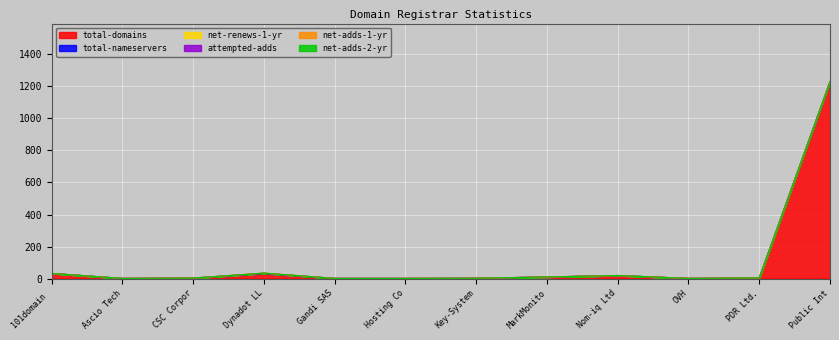

What is the difference between the maximum and second lowest values in the total-domains series?

1224